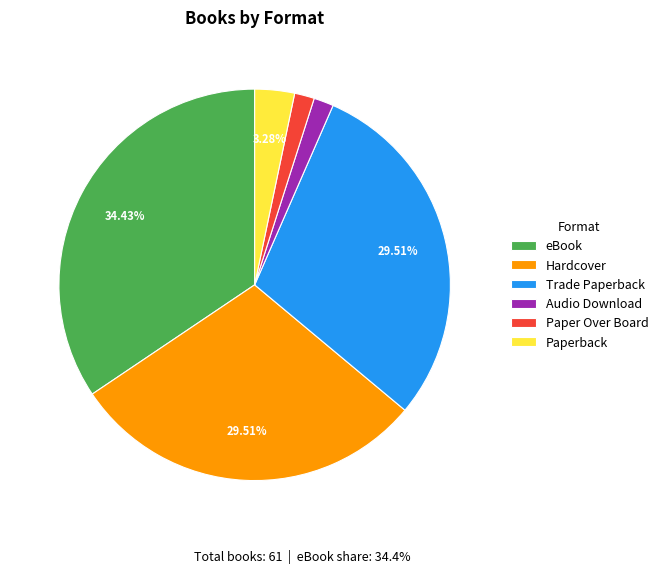

To the nearest percent, what is the average slice percentage?

17%